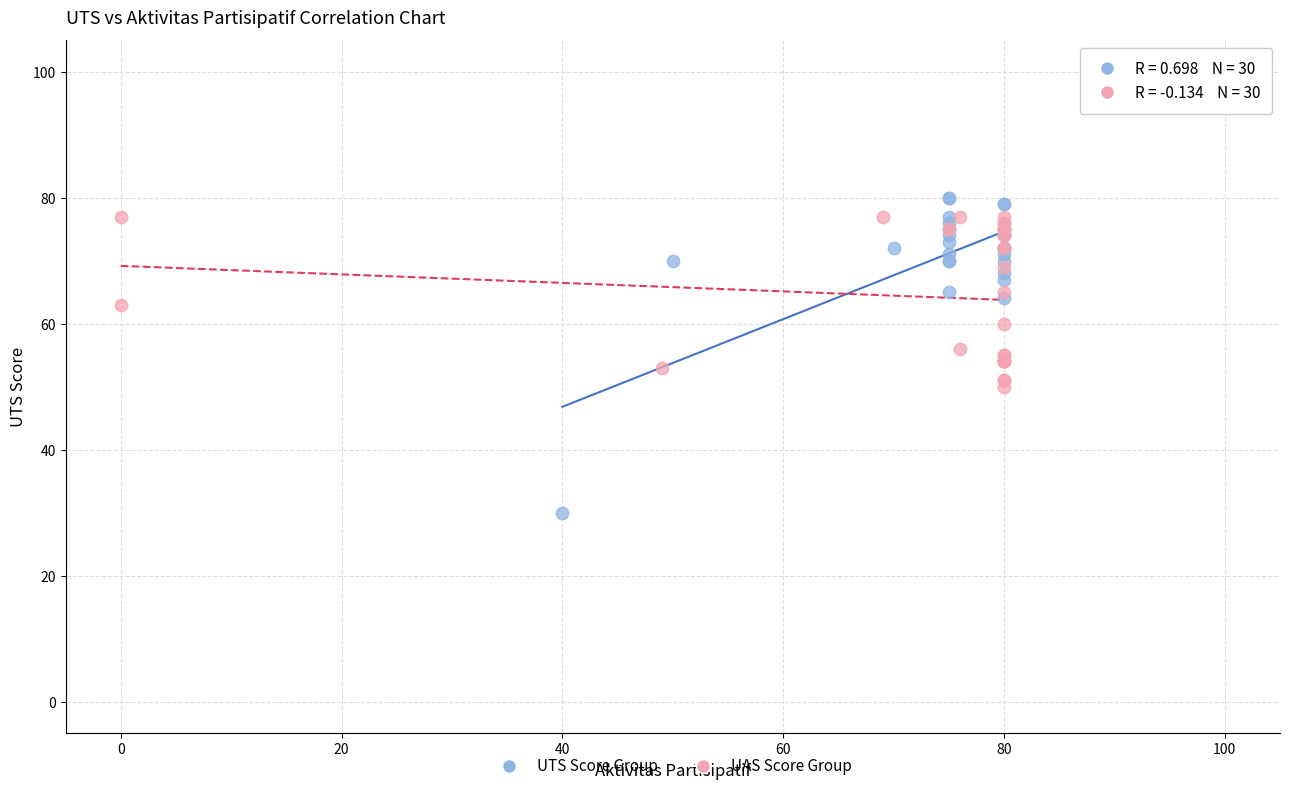

Which series reaches the maximum Y coordinate?

UTS Score Group